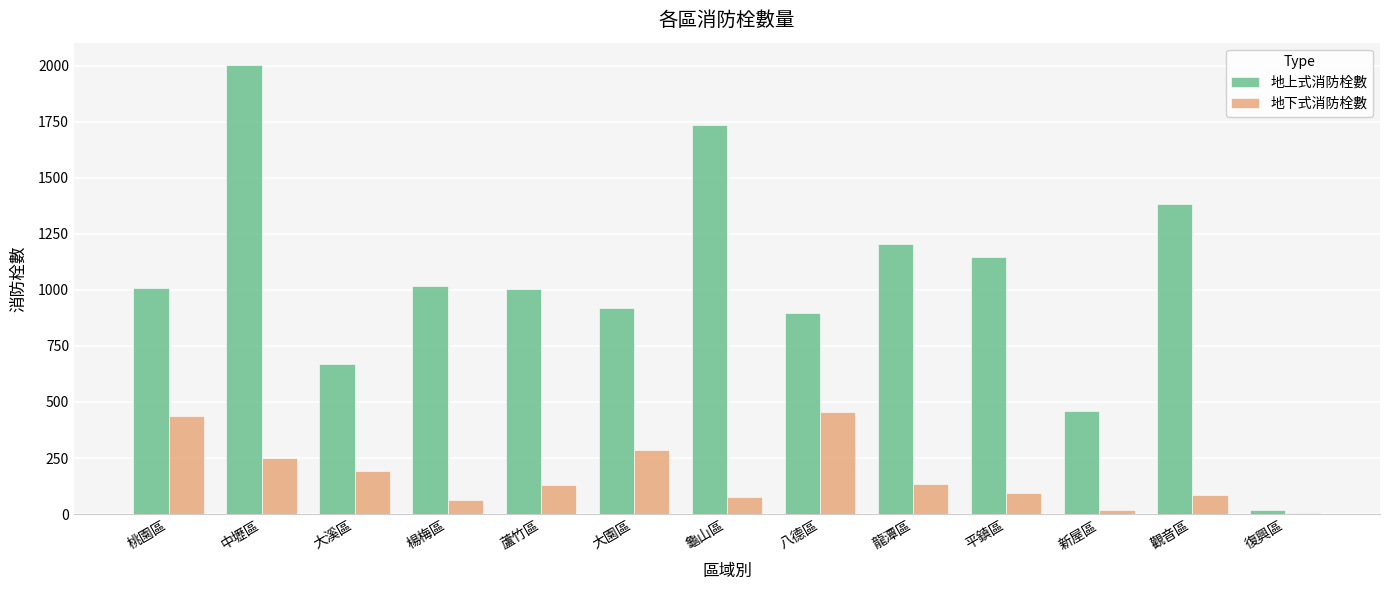

Which category has the highest value across all series?

中壢區